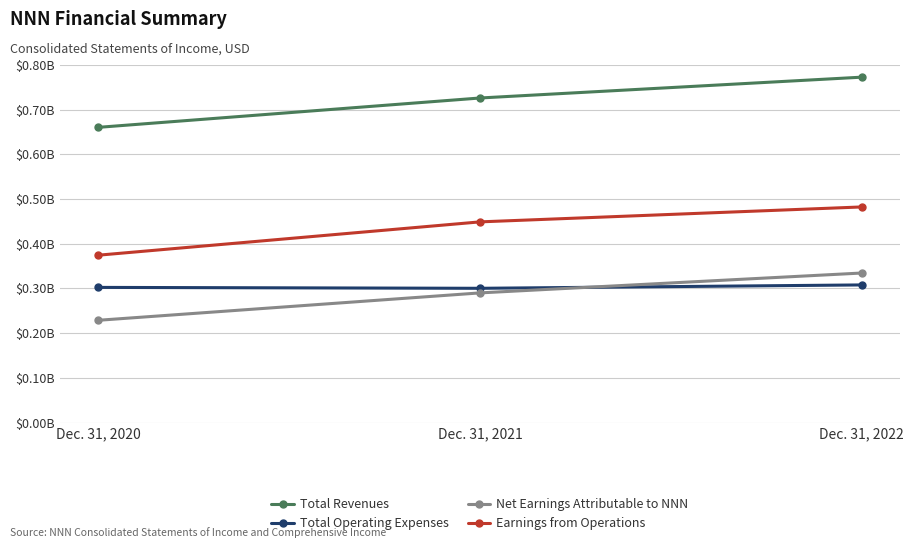

Rank the categories by Net Earnings Attributable to NNN value from highest to lowest.

Dec. 31, 2022, Dec. 31, 2021, Dec. 31, 2020